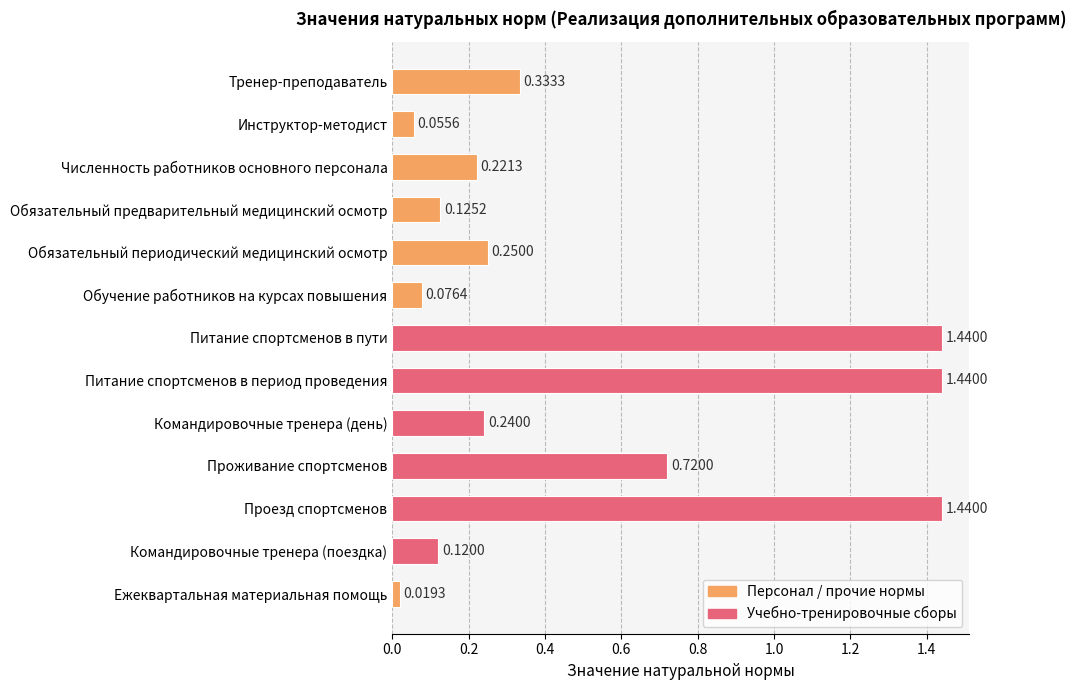

Which category has the lowest value across all series?

Ежеквартальная материальная помощь